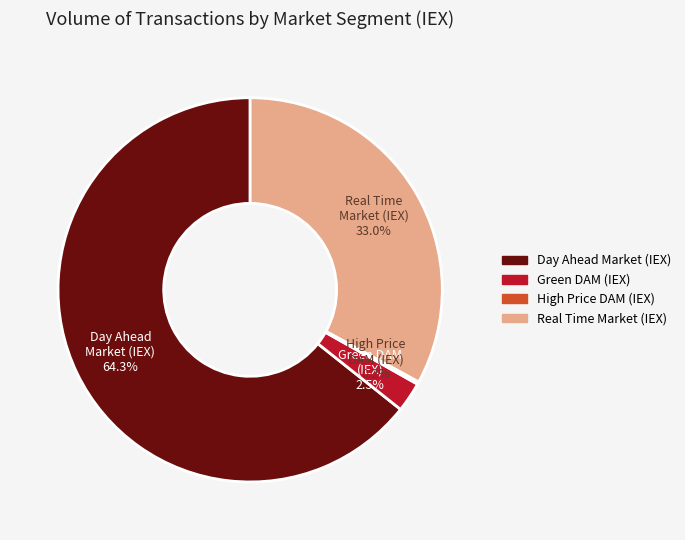

Does any single category account for the majority?

Yes